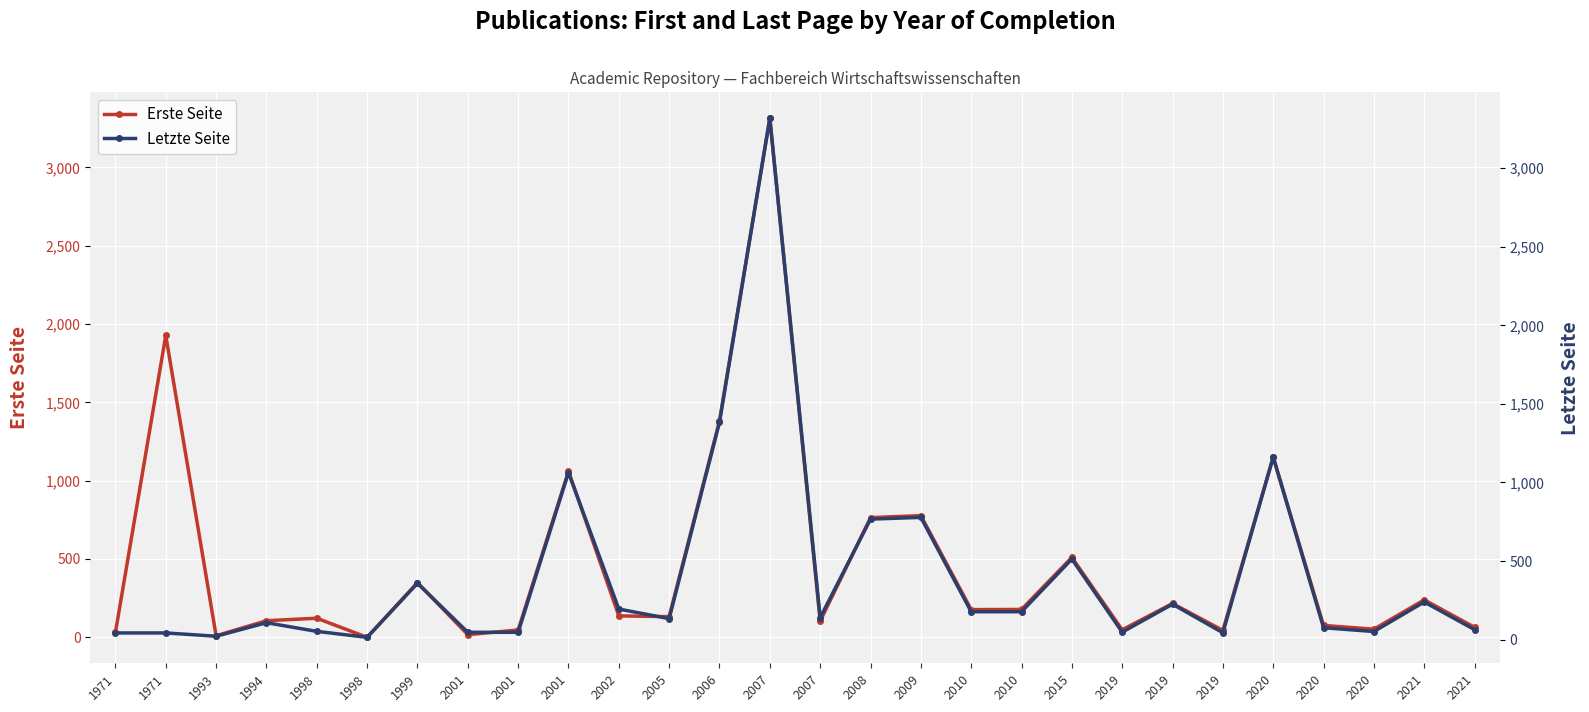

True or false: Erste Seite and Letzte Seite cross at least once.

True